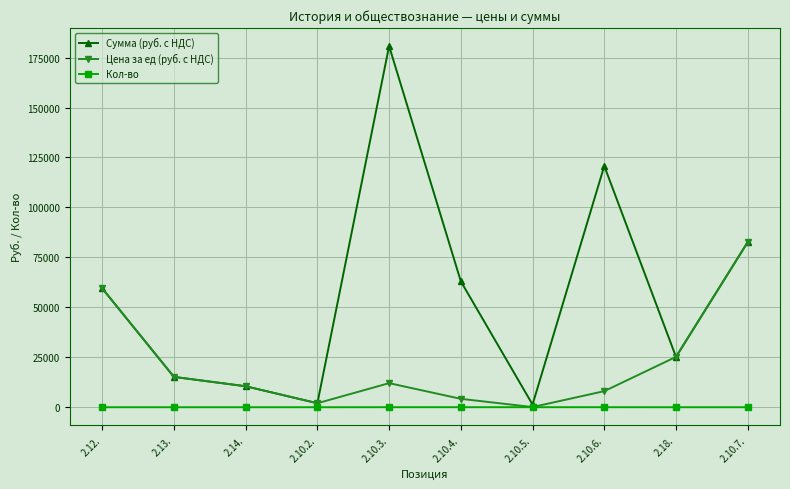

Is the value of Цена за ед (руб. с НДС) at 2.10.5. greater than the value of Сумма (руб. с НДС) at 2.10.3.?

No